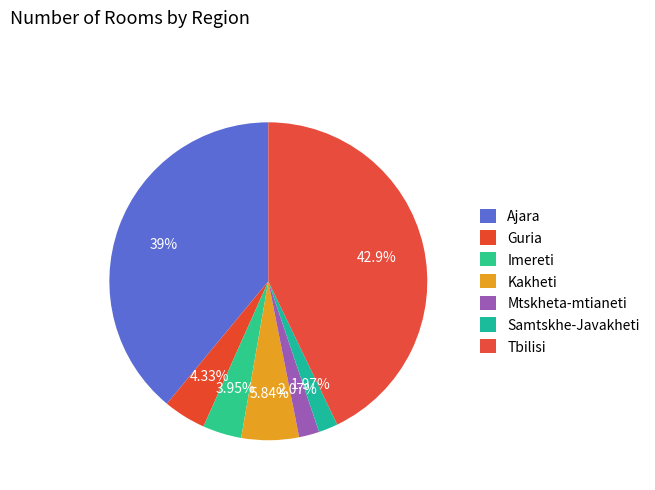

What is the smallest slice in the pie chart?

Samtskhe-Javakheti